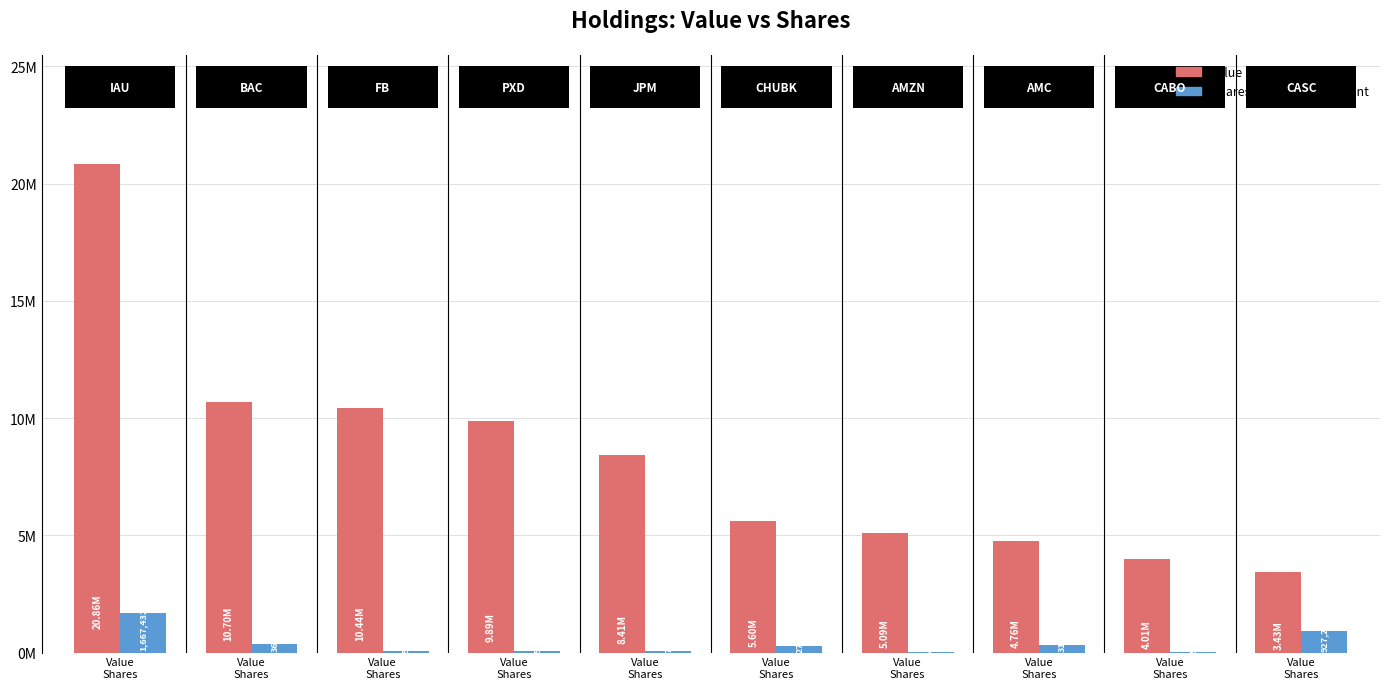

Are the bars grouped side by side (vs. stacked)?

Yes